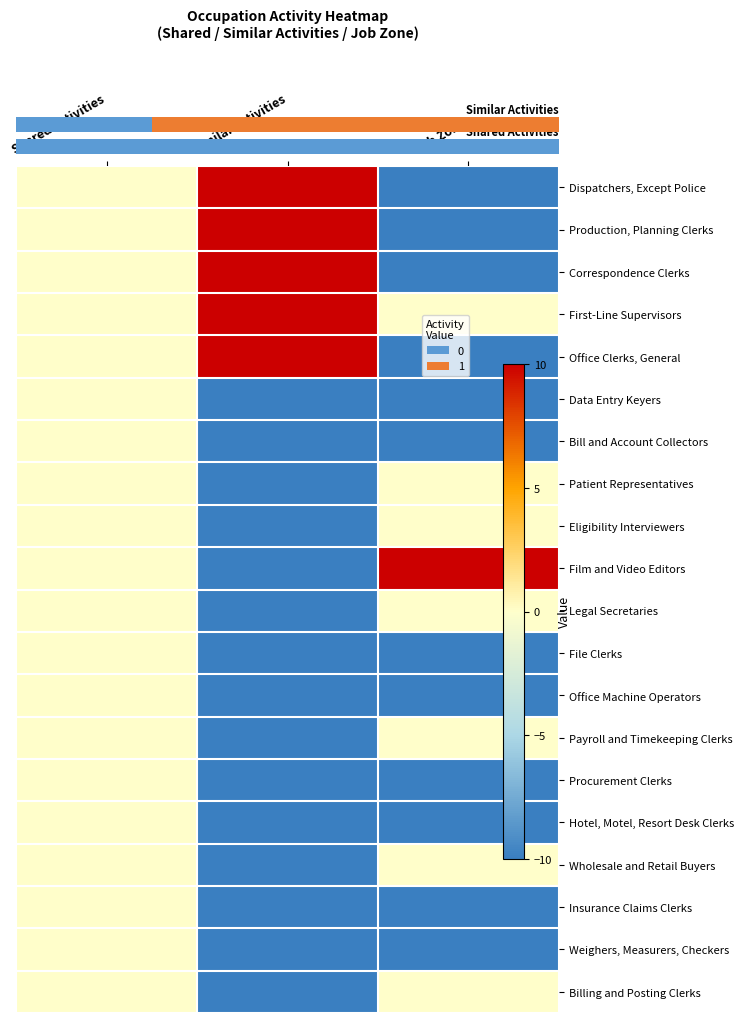

At which category does the chart reach its peak across all series?

Similar Activities